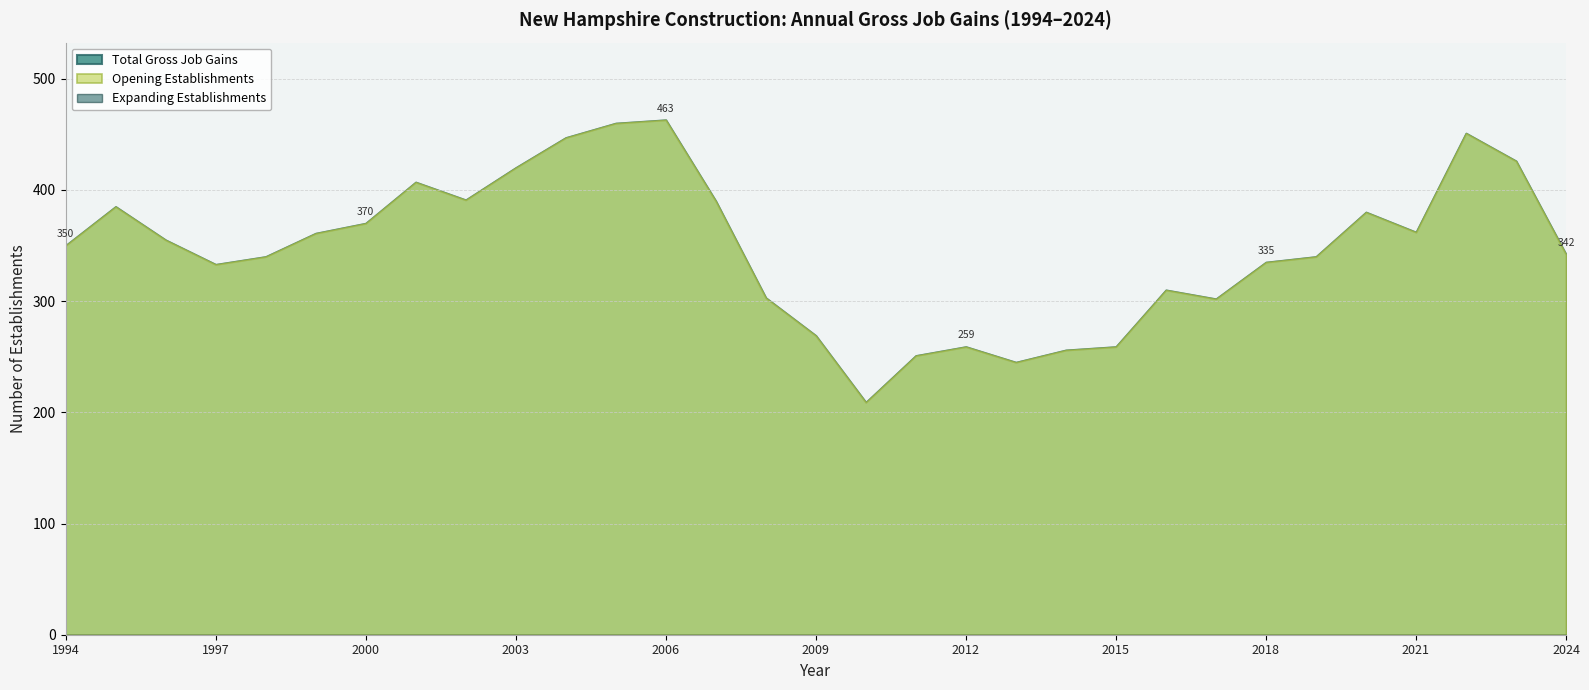

What is the value of the Opening Establishments point at the 4th from the left?

333